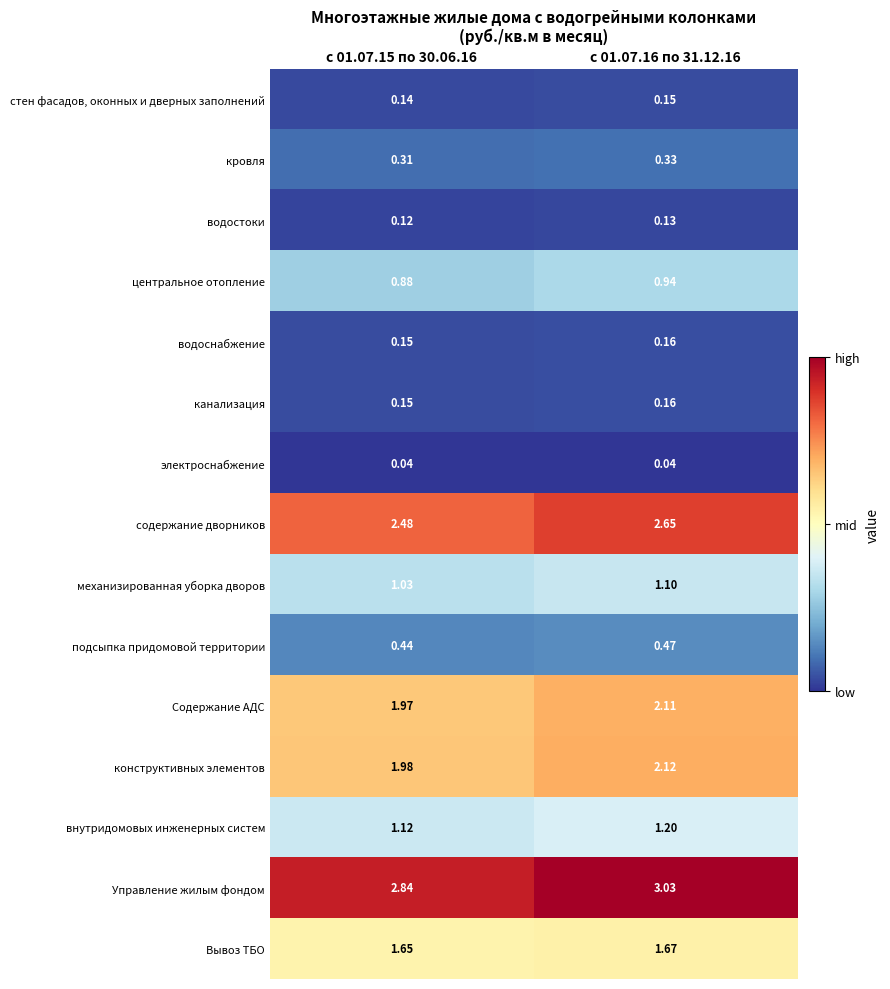

Which series has the largest total across all categories?

Управление жилым фондом